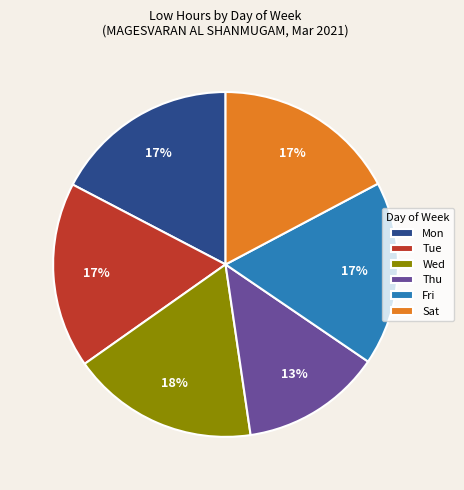

True or false: Thu accounts for 2% of the total.

False